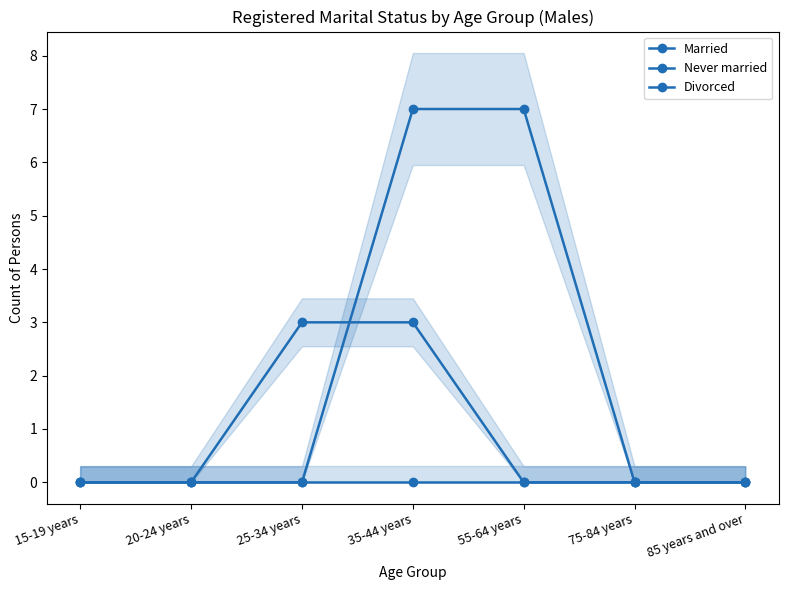

What value does the Married series have at 55-64 years?

7